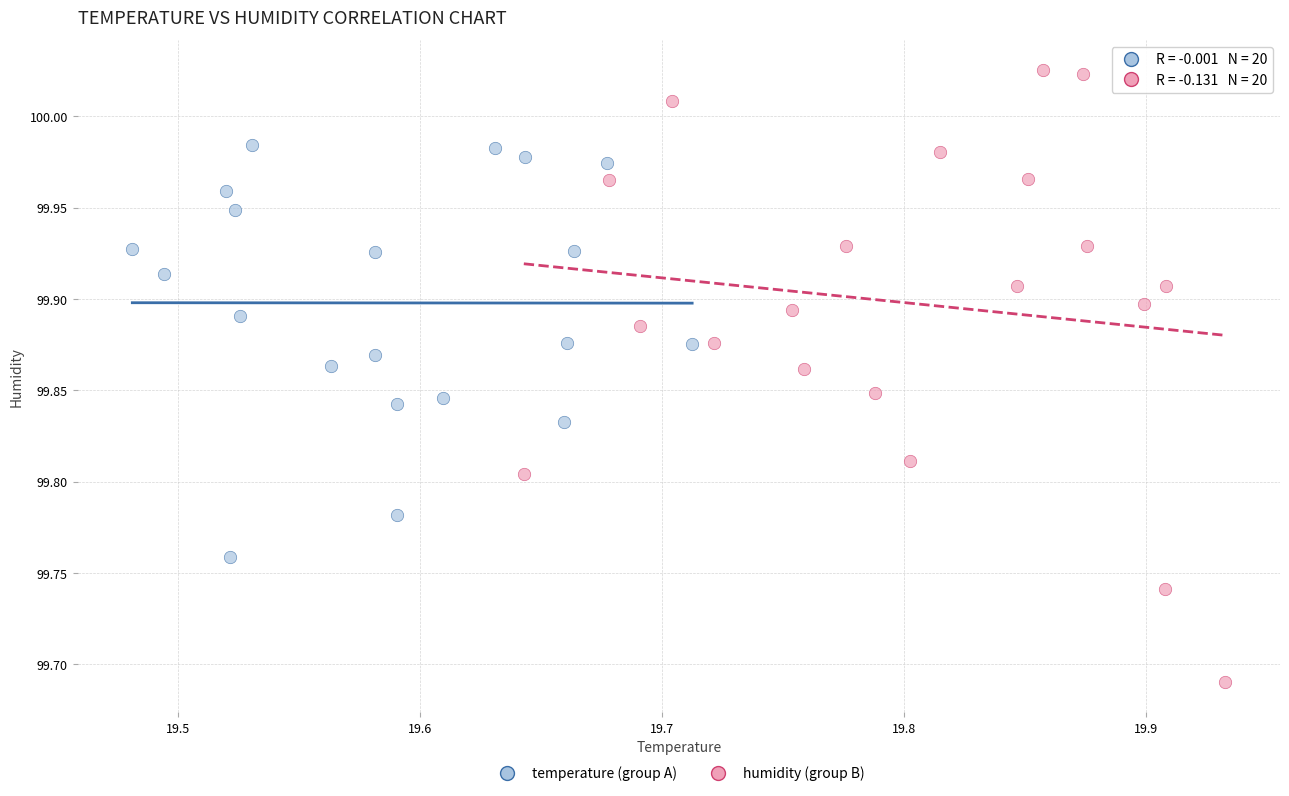

Which series reaches the minimum Y coordinate?

humidity (group B)